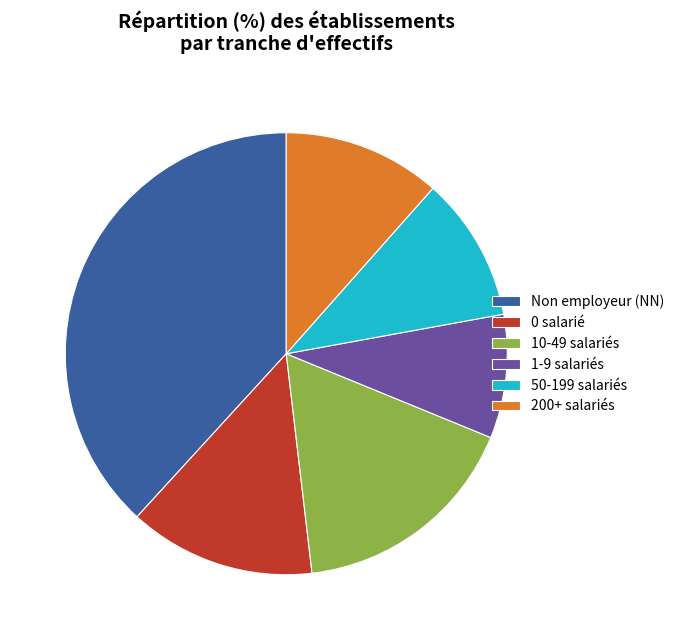

Is it true that 50-199 salariés is 11% of the pie?

True